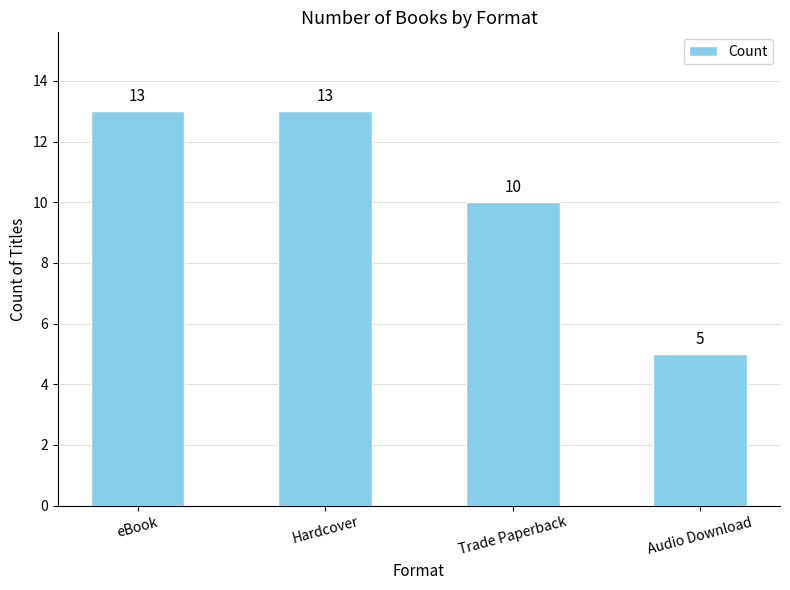

What is the label of the 1st bar from the right?

Audio Download